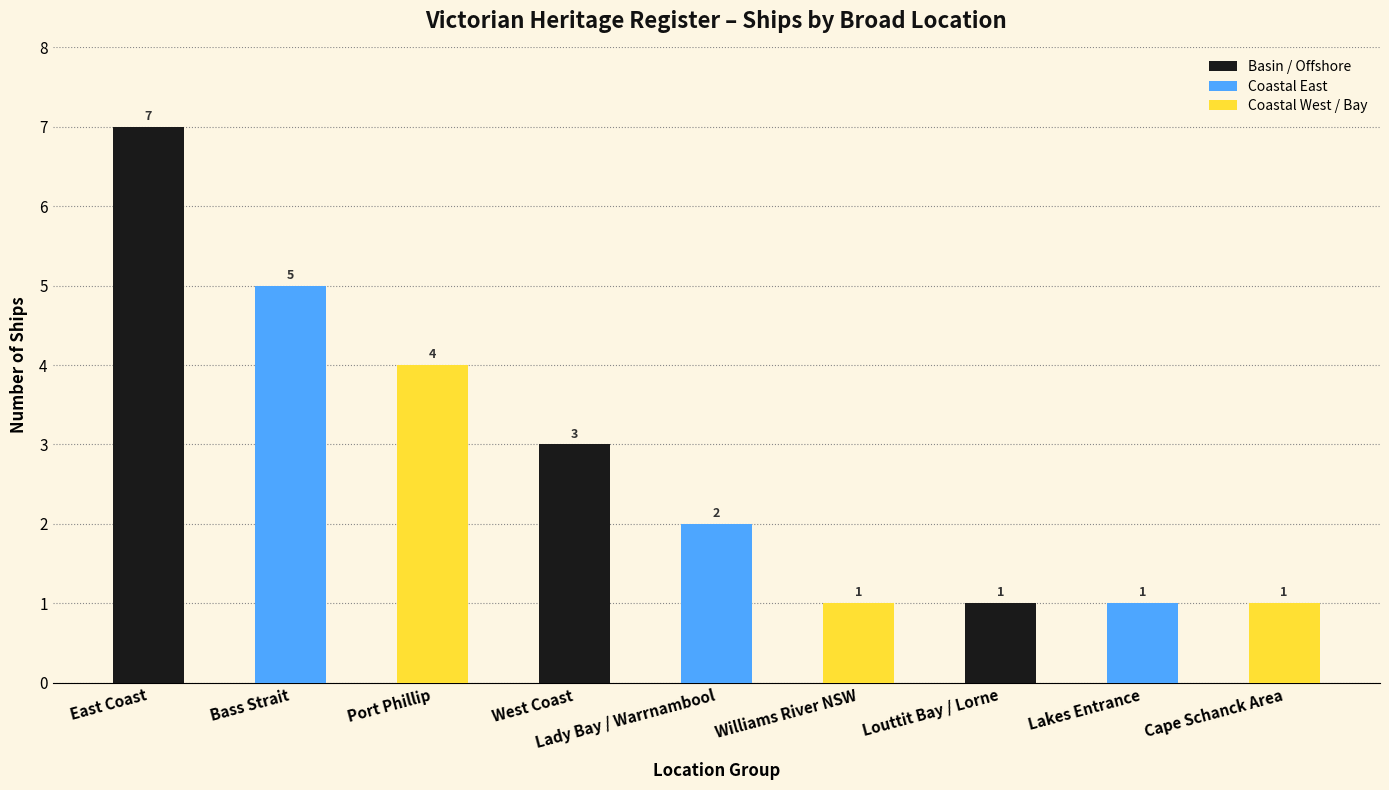

True or false: the data shows 7 at East Coast.

True